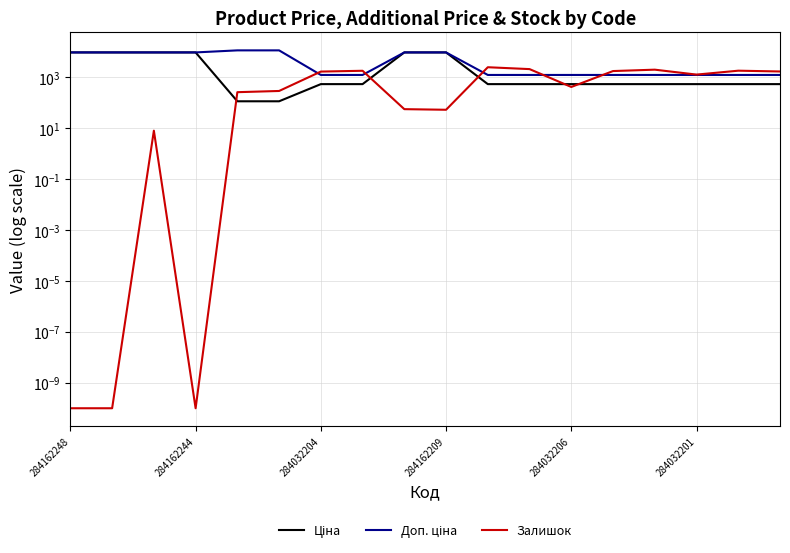

What is the difference between the Ціна values at 12 and 284162244?

8941.1